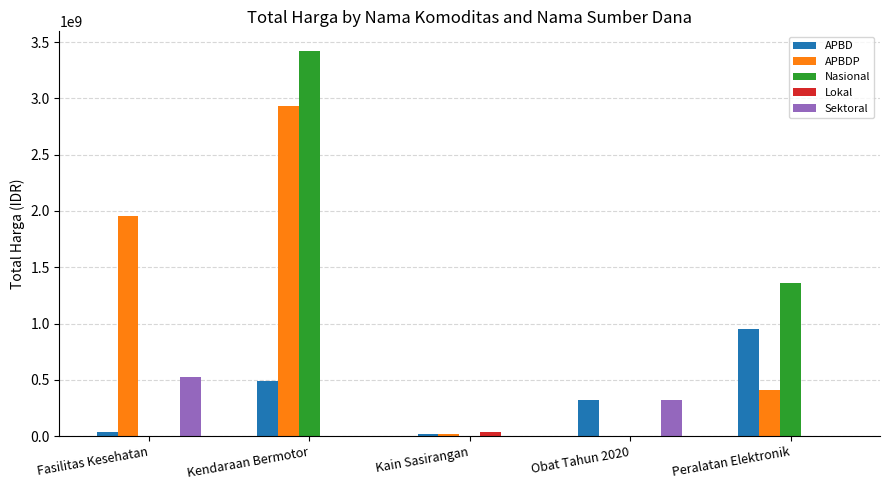

Are the bars horizontal?

No